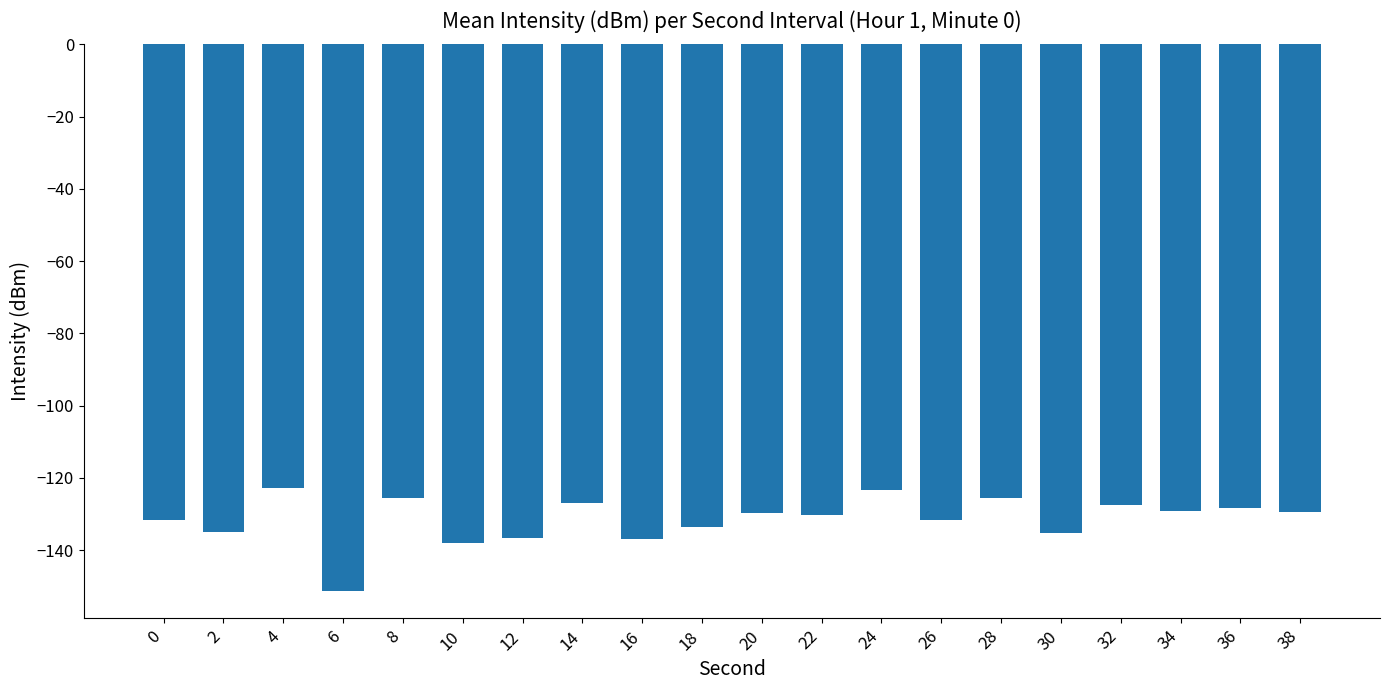

What is the value of the 1st bar from the left?

-131.7